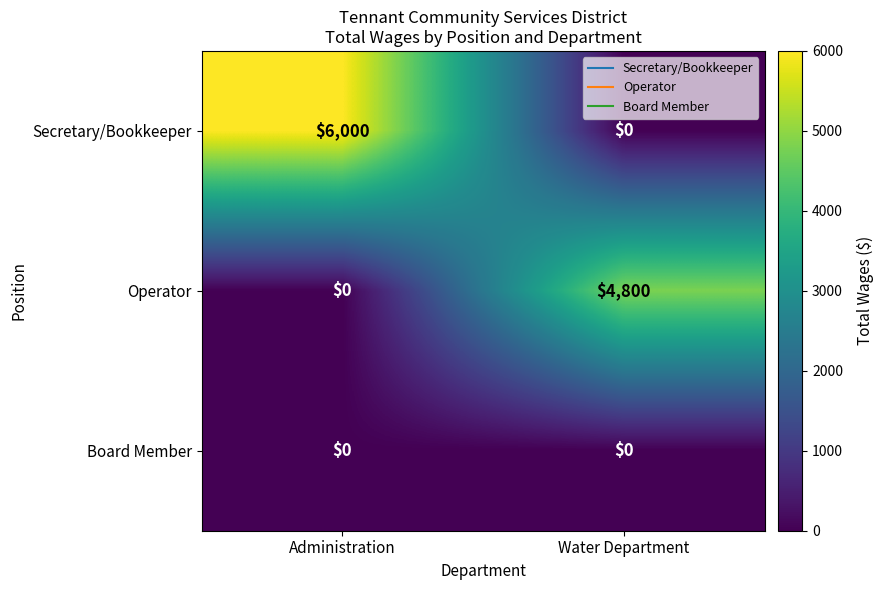

At which label does Secretary/Bookkeeper reach its peak?

Administration